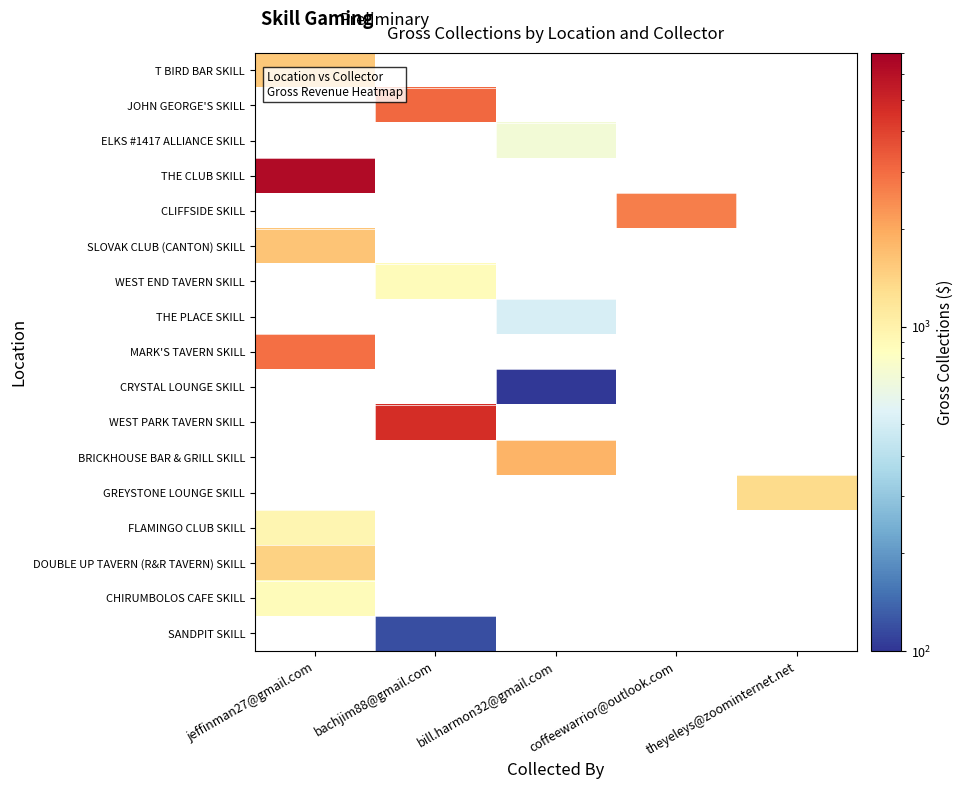

Between bachjim88@gmail.com and jeffinman27@gmail.com, which is larger?

jeffinman27@gmail.com